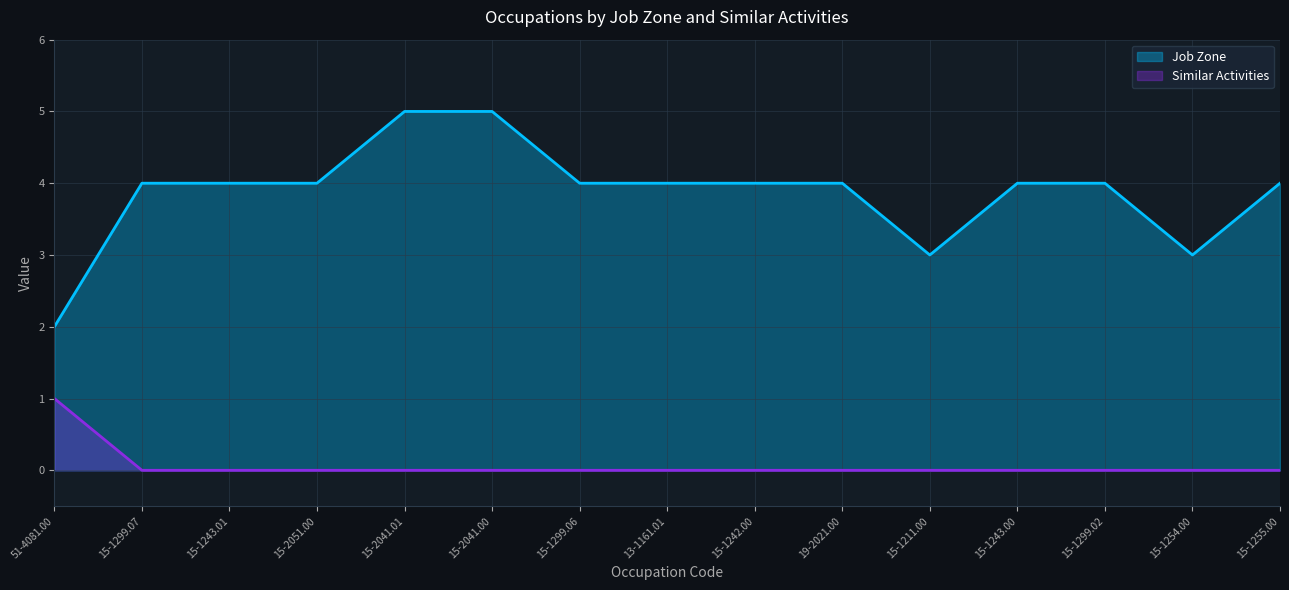

Does the chart have visible grid lines?

Yes